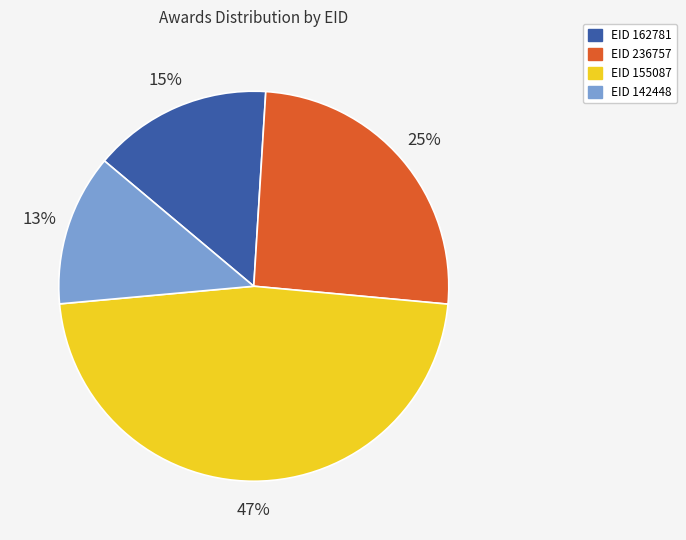

Is there any slice that represents more than half of the pie?

No